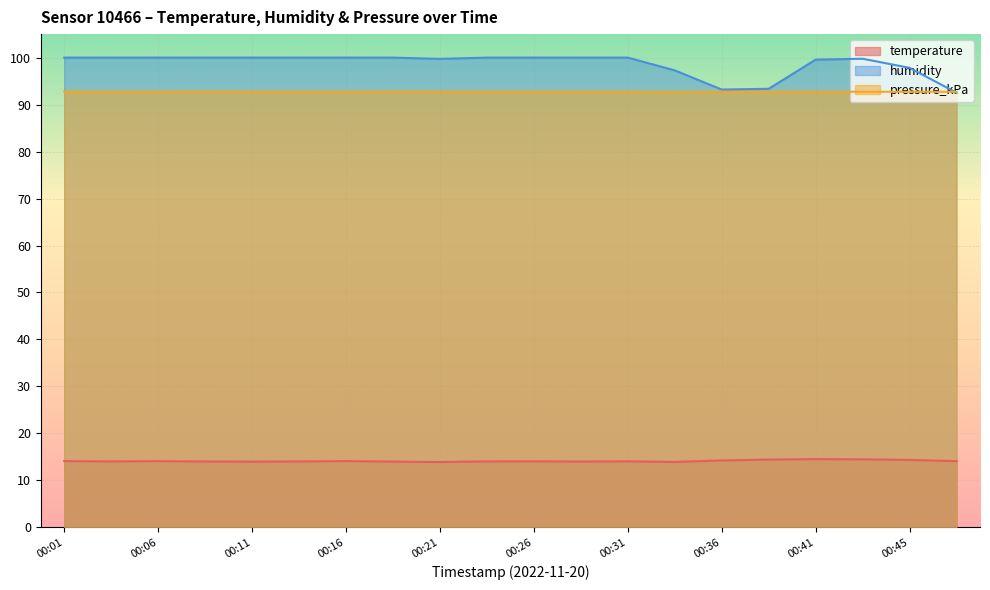

The humidity series shows 100.0 at 00:28. True or false?

True